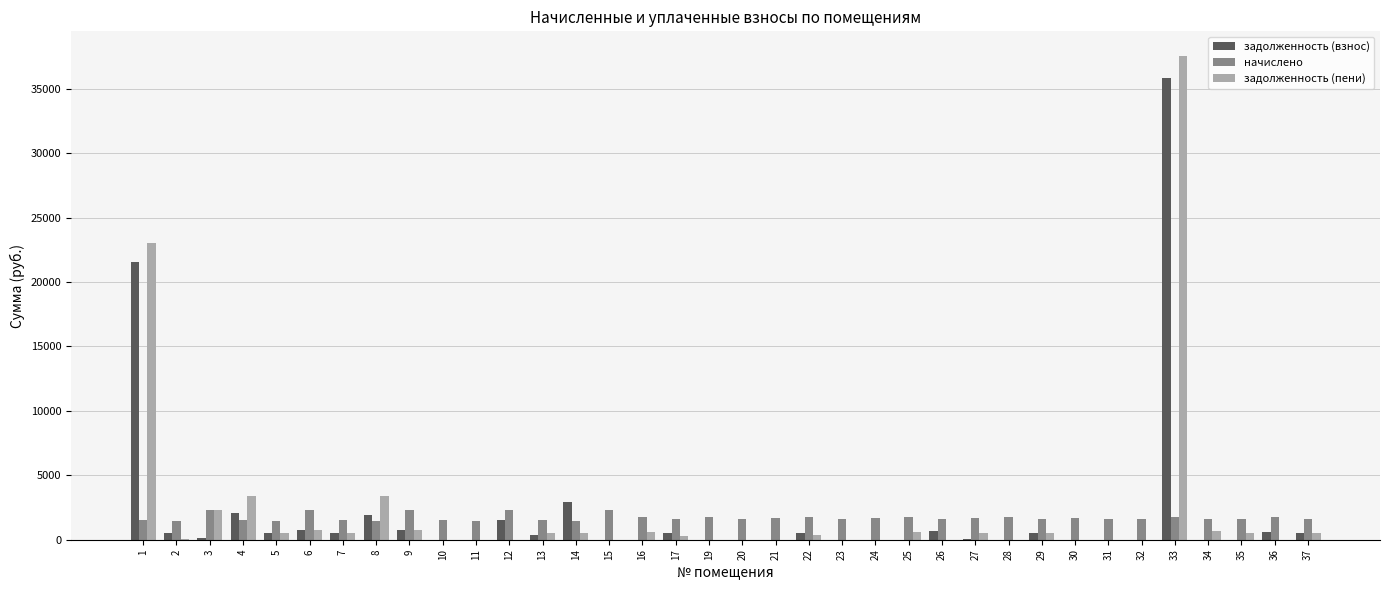

At which category is the sum across all series the highest?

33